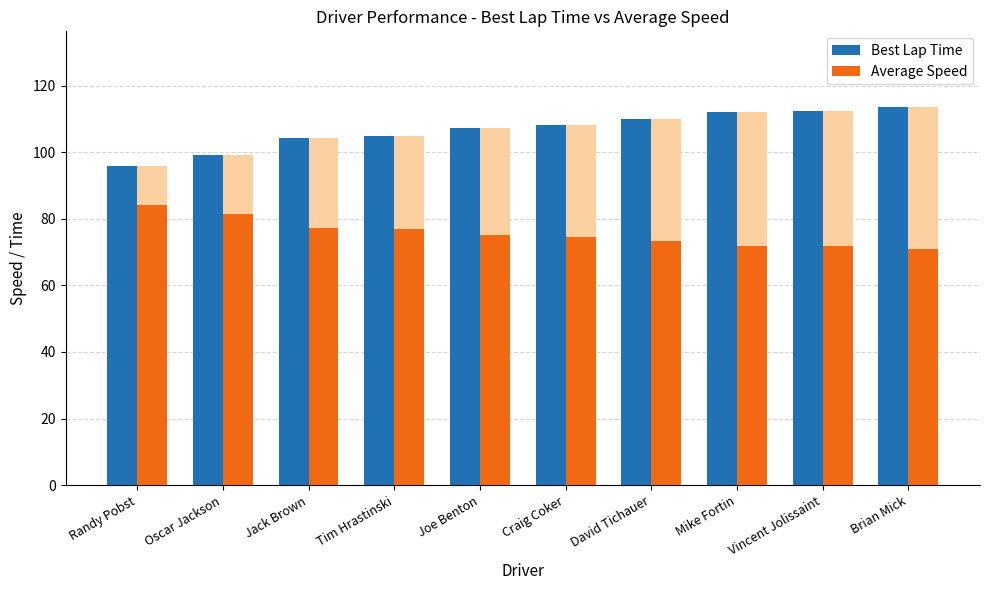

How many data points in Best Lap Time are above 108?

5